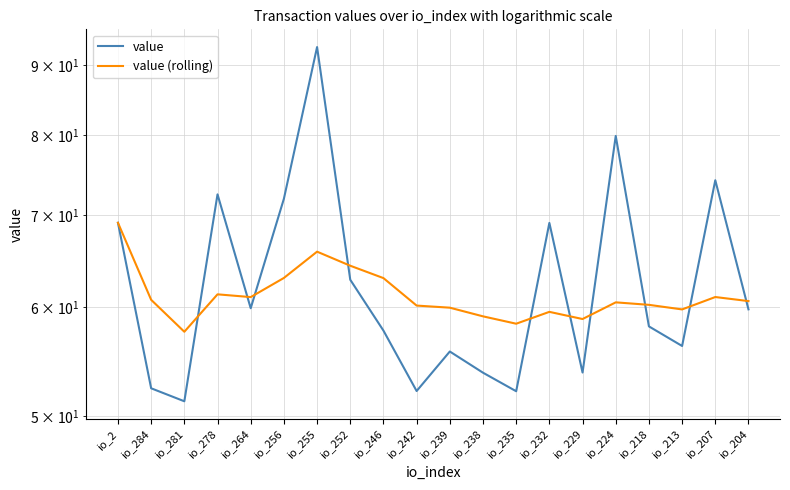

At which label is value (rolling) closest to 63?

io_256